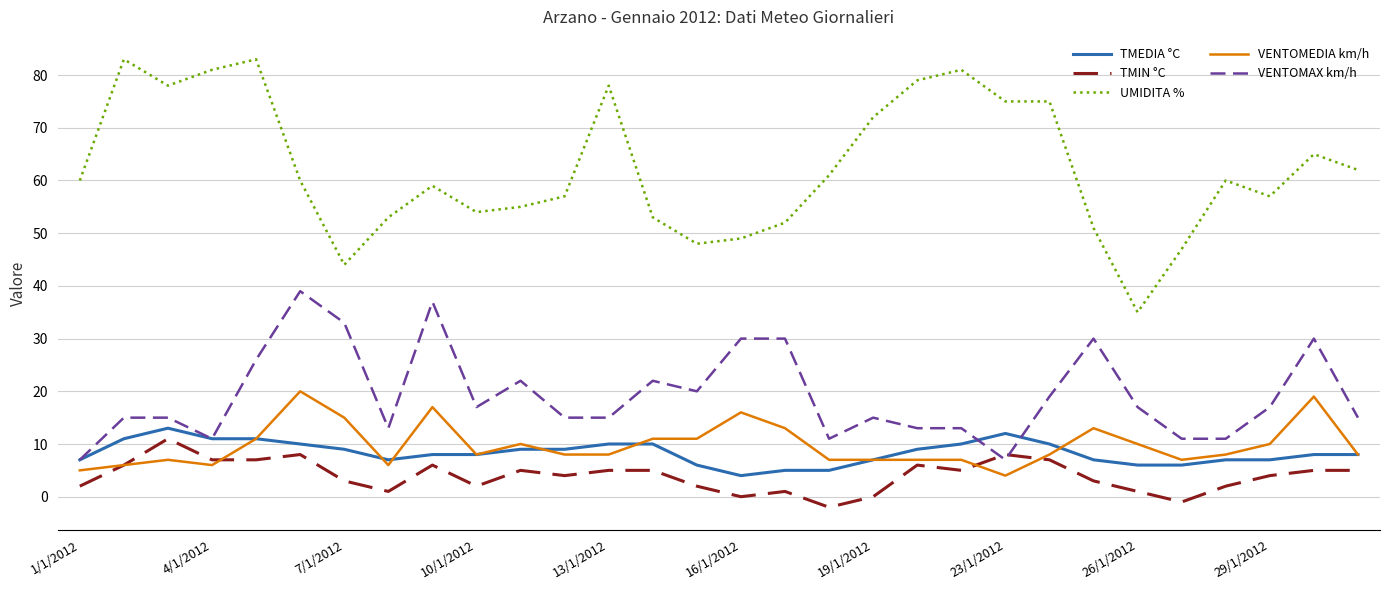

What is the maximum value shown in the chart?

83